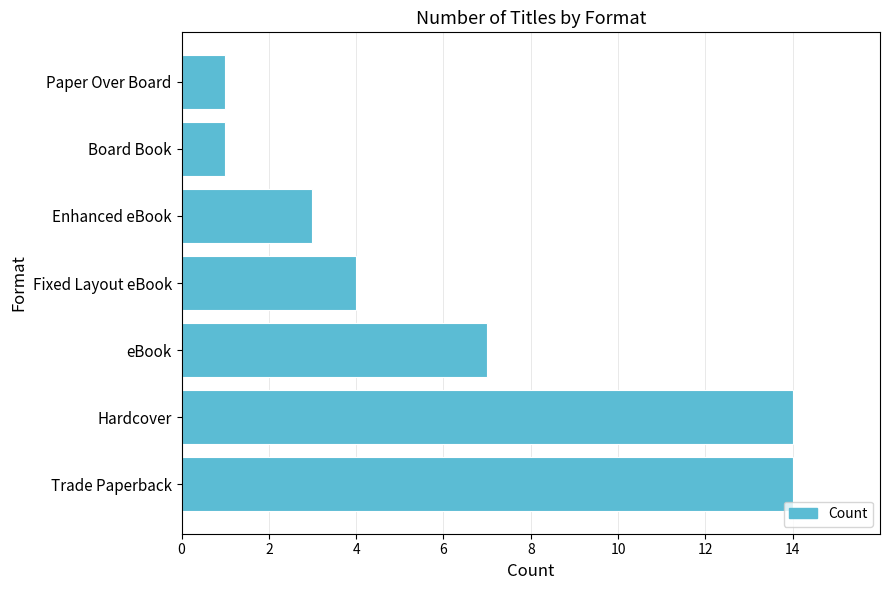

What is the maximum value shown in the chart?

14